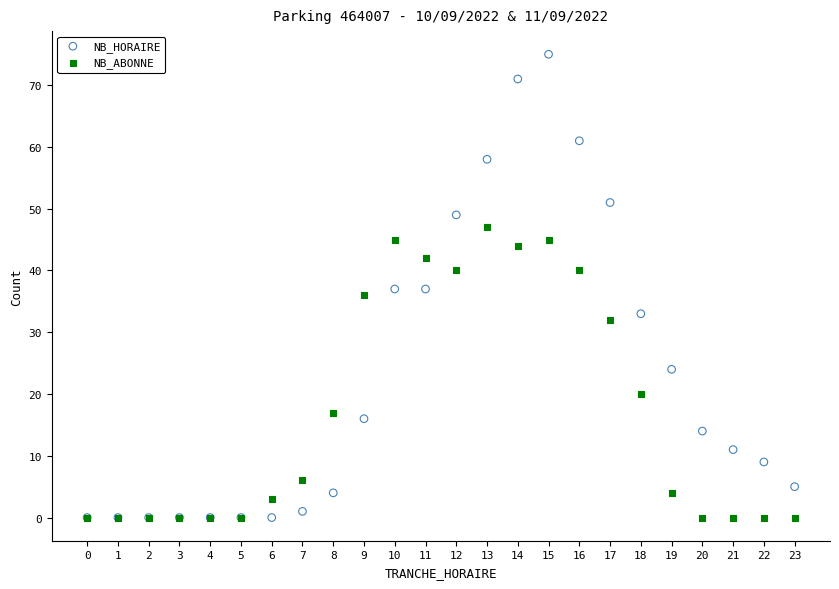

In the NB_ABONNE series, what Y value is closest to 23?

20